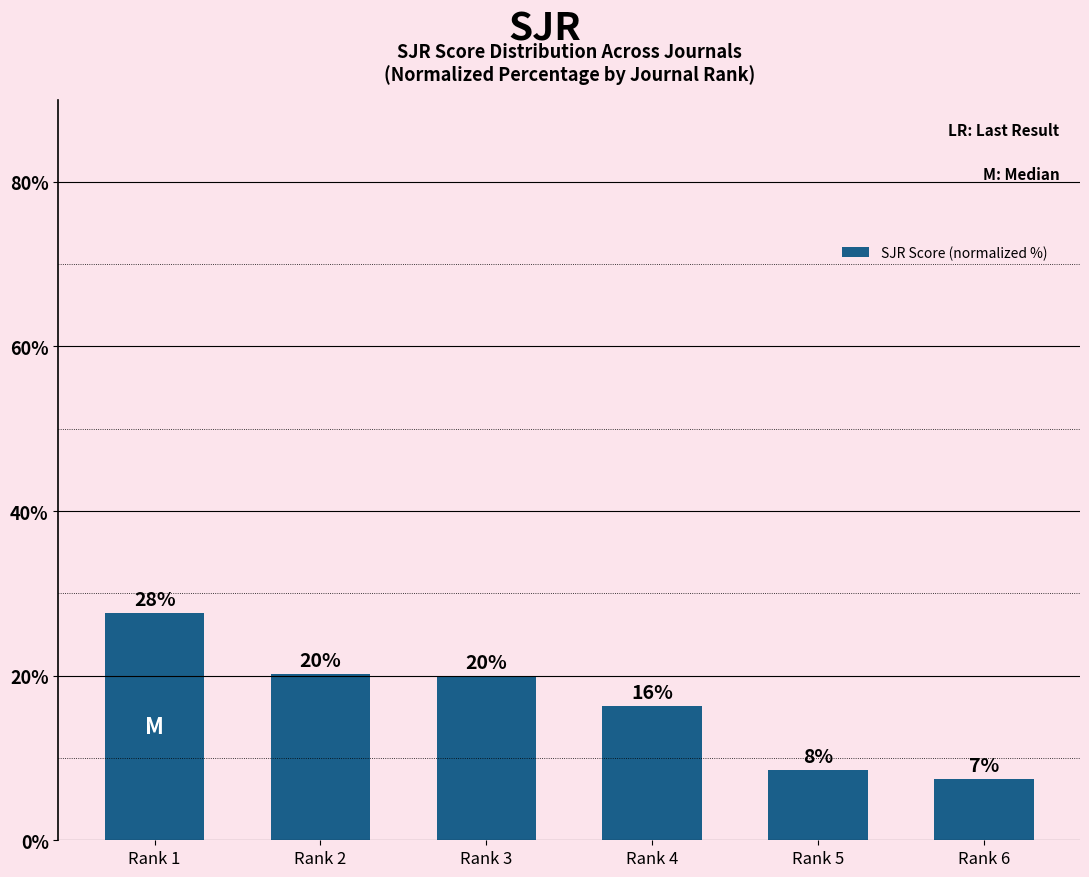

True or false: the data shows 26.5 at Rank 2.

False